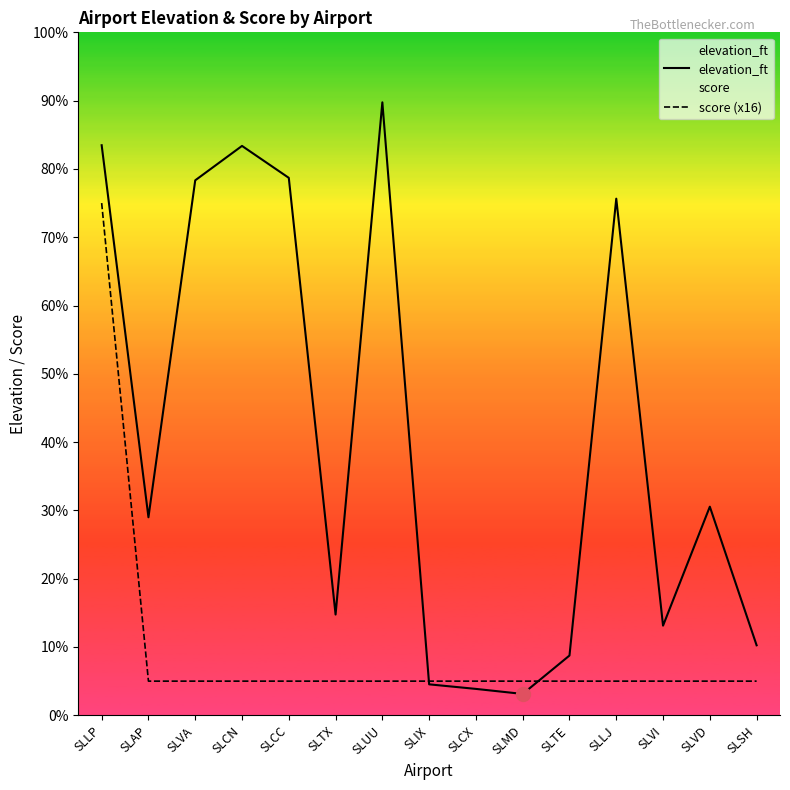

True or false: score (x16) and elevation_ft cross at least once.

True